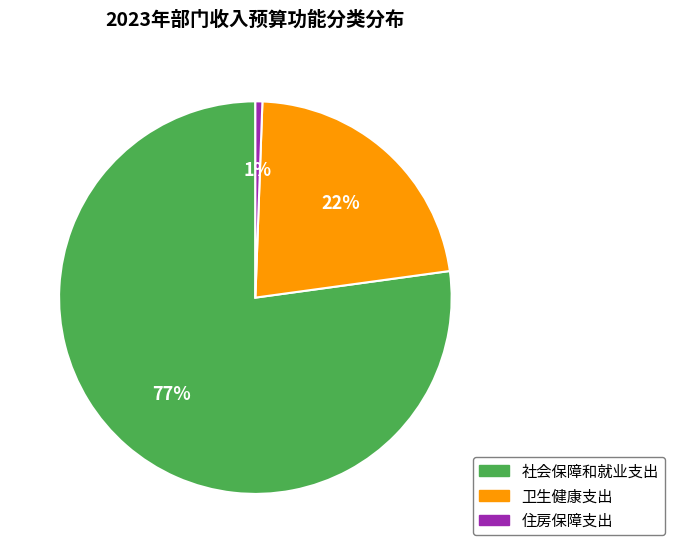

Which has a higher value, 住房保障支出 or 社会保障和就业支出?

社会保障和就业支出